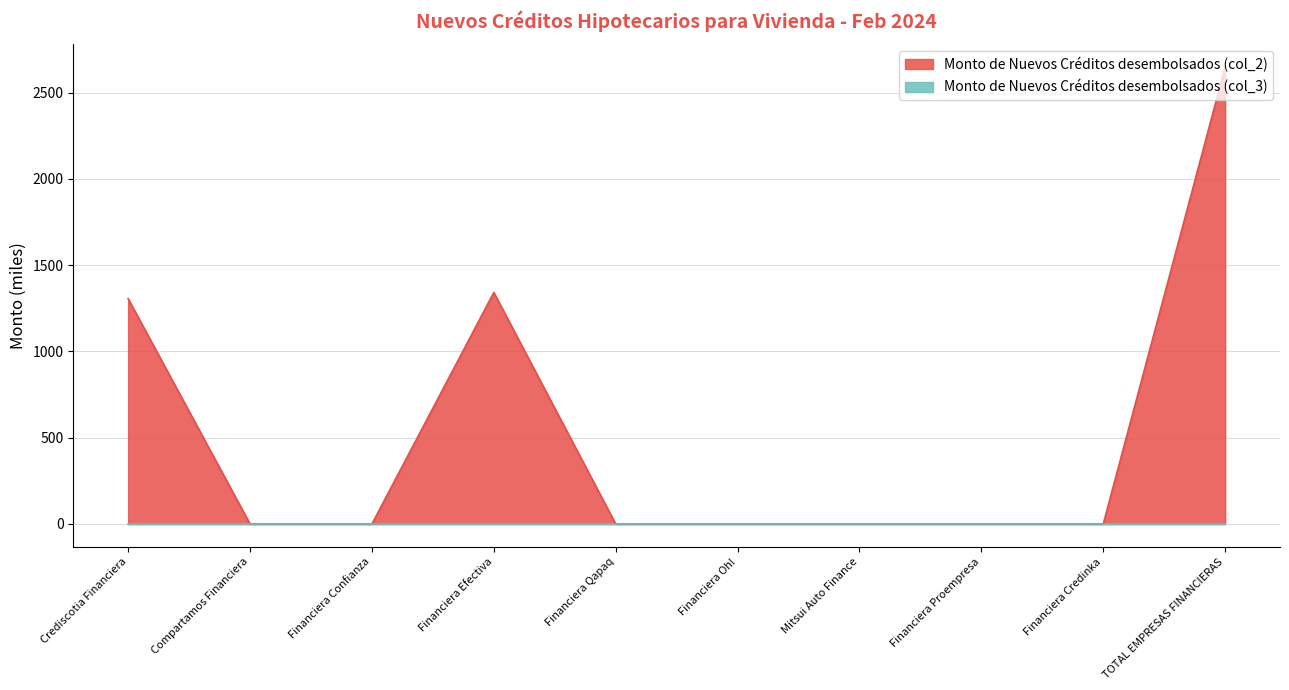

Does the chart display data point markers on the line(s)?

No